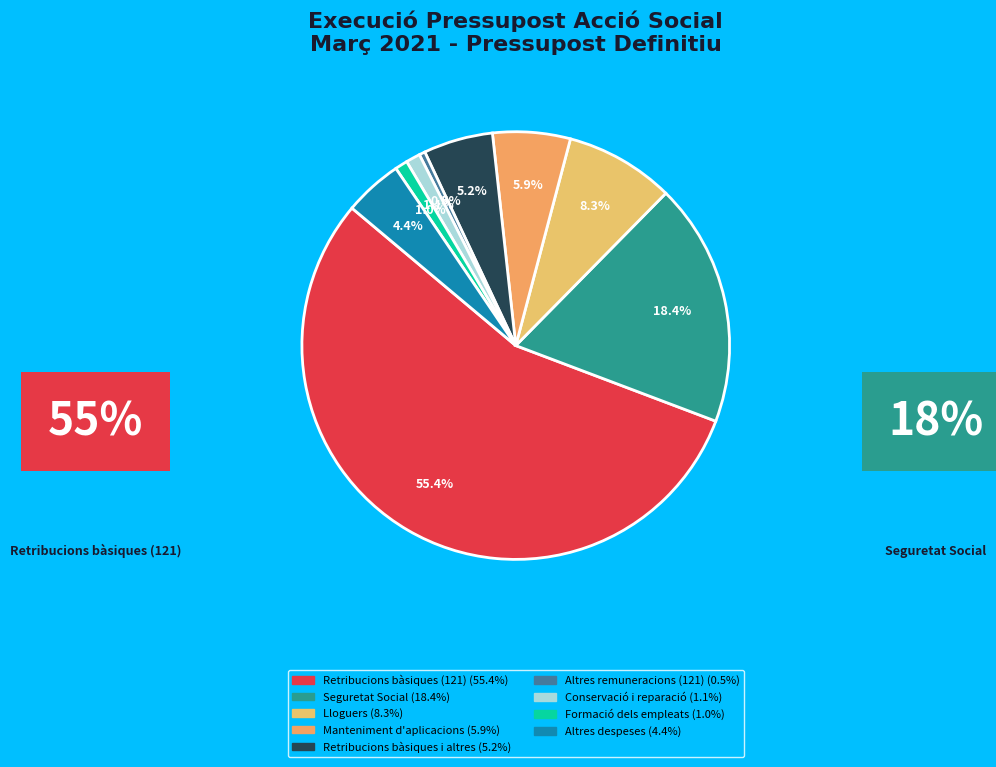

To the nearest percent, what is the combined percentage of Formació dels empleats and Seguretat Social?

19%